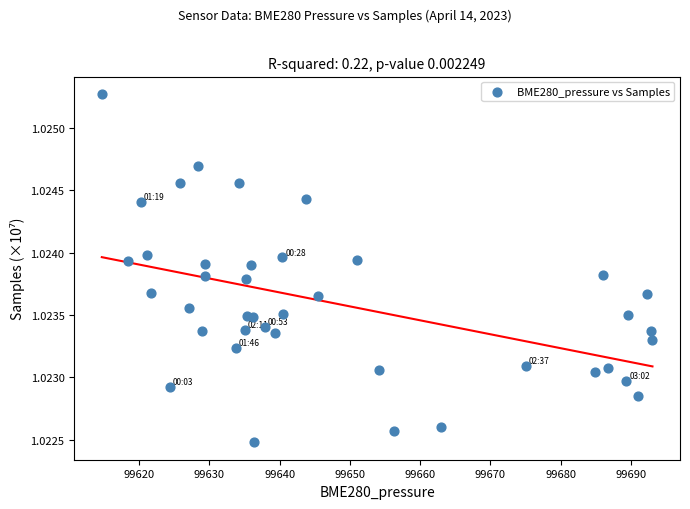

What is the range of X values (max minus min)?

78.4